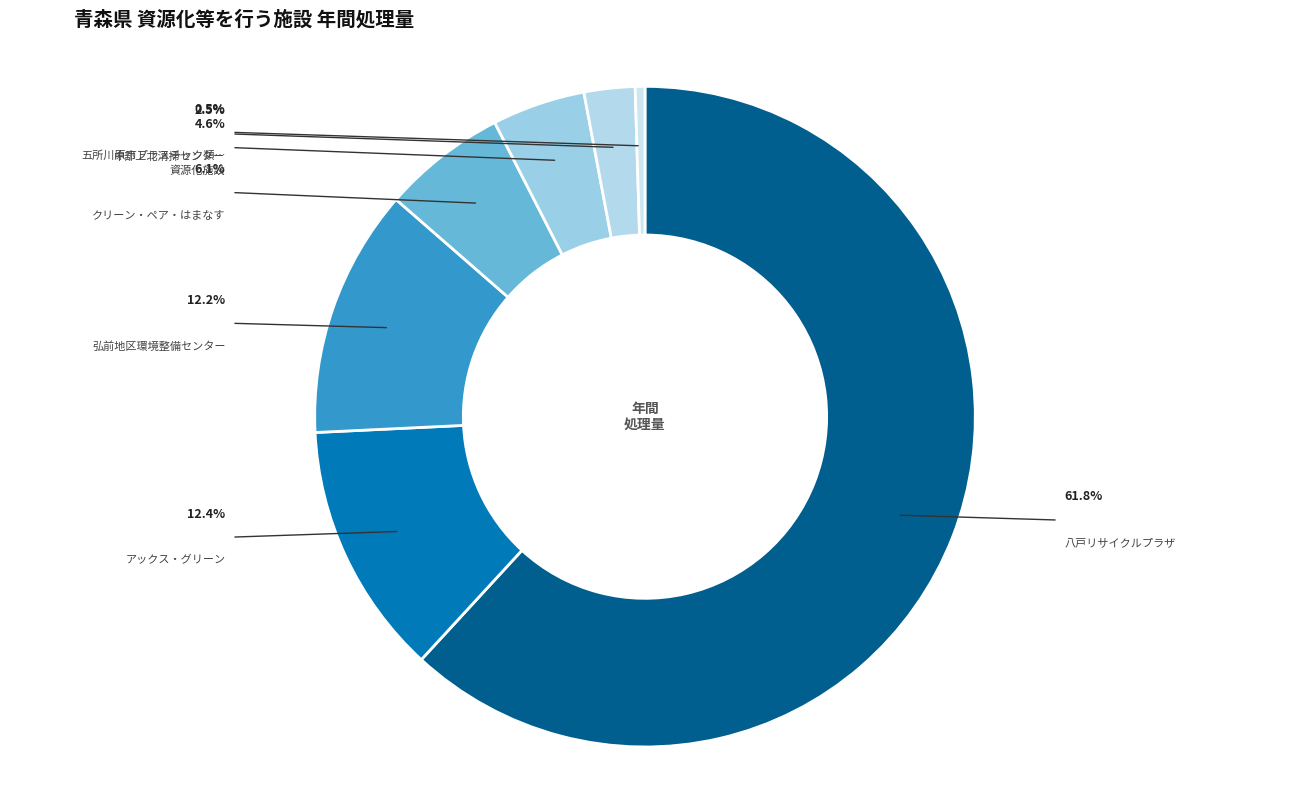

Count the number of slices in the pie.

7